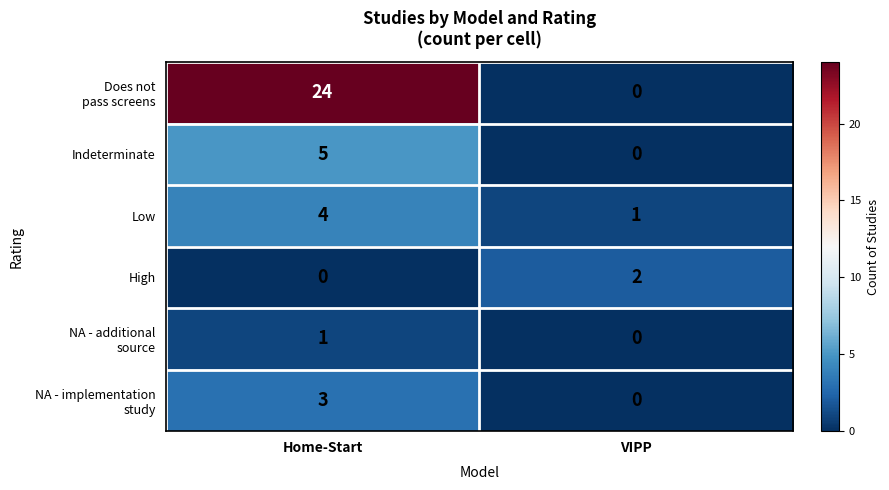

At which category is the sum across all series the highest?

Home-Start